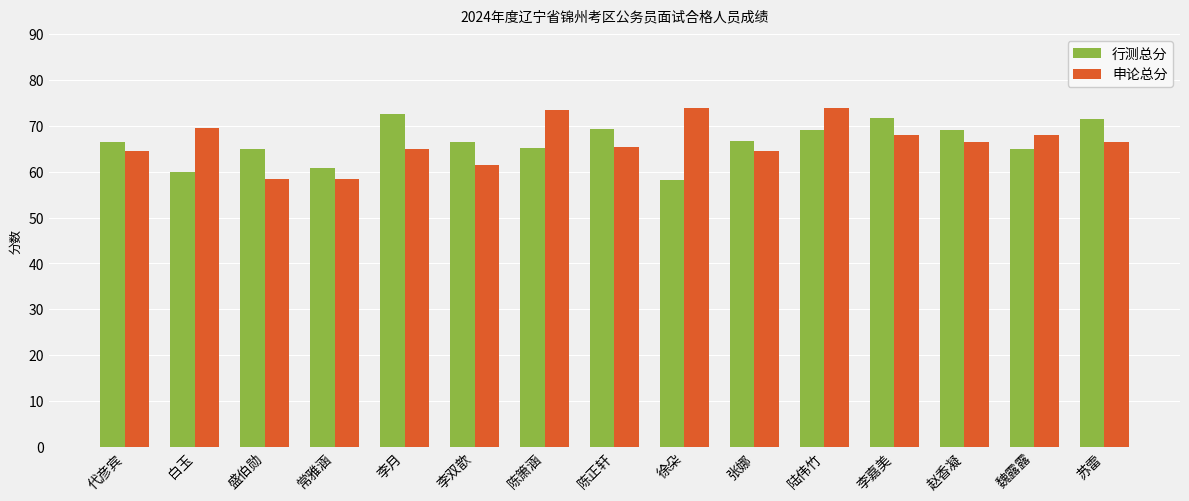

True or false: 行测总分 has a value of 66.7 at 张娜.

True